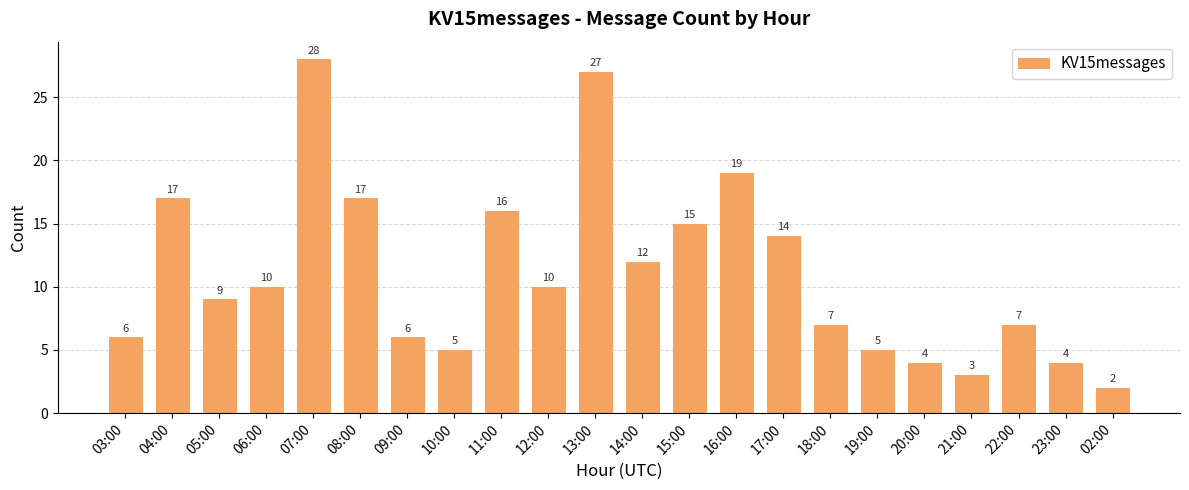

What is the difference between the values at 20:00 and 02:00?

2